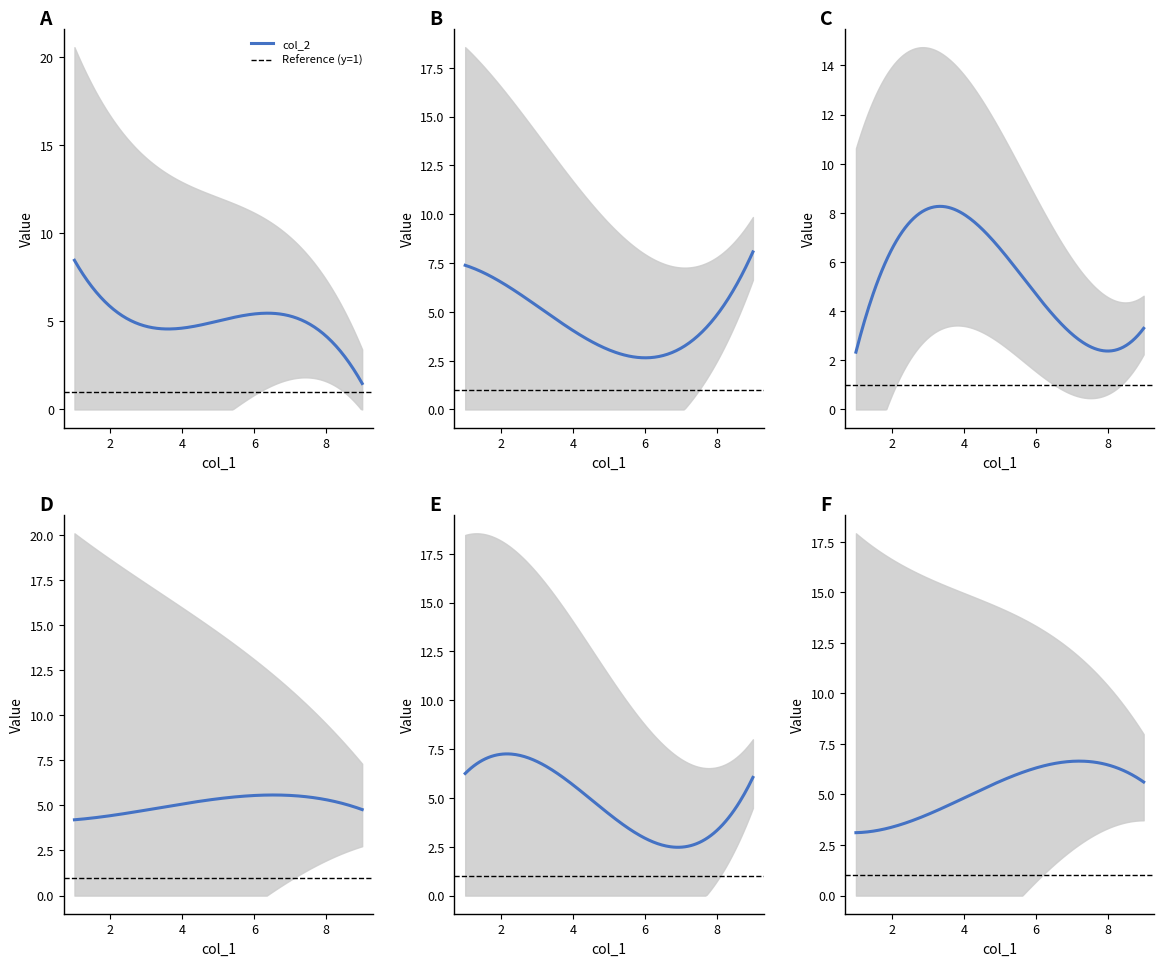

What is the highest value of the col_2 series?

8.5